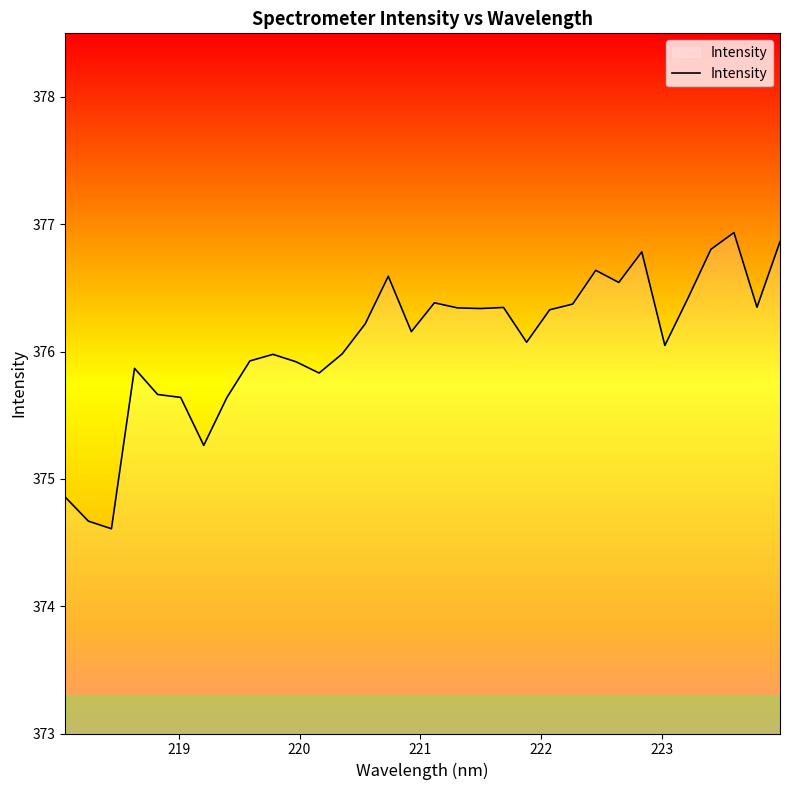

What is the difference between the maximum and minimum values?

2.3